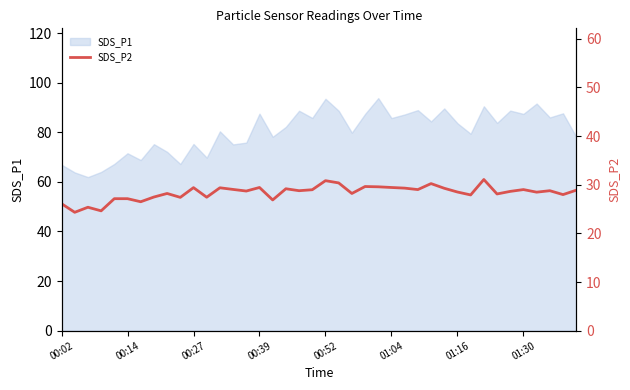

What is the sum of the values at 9 and 17?

56.6